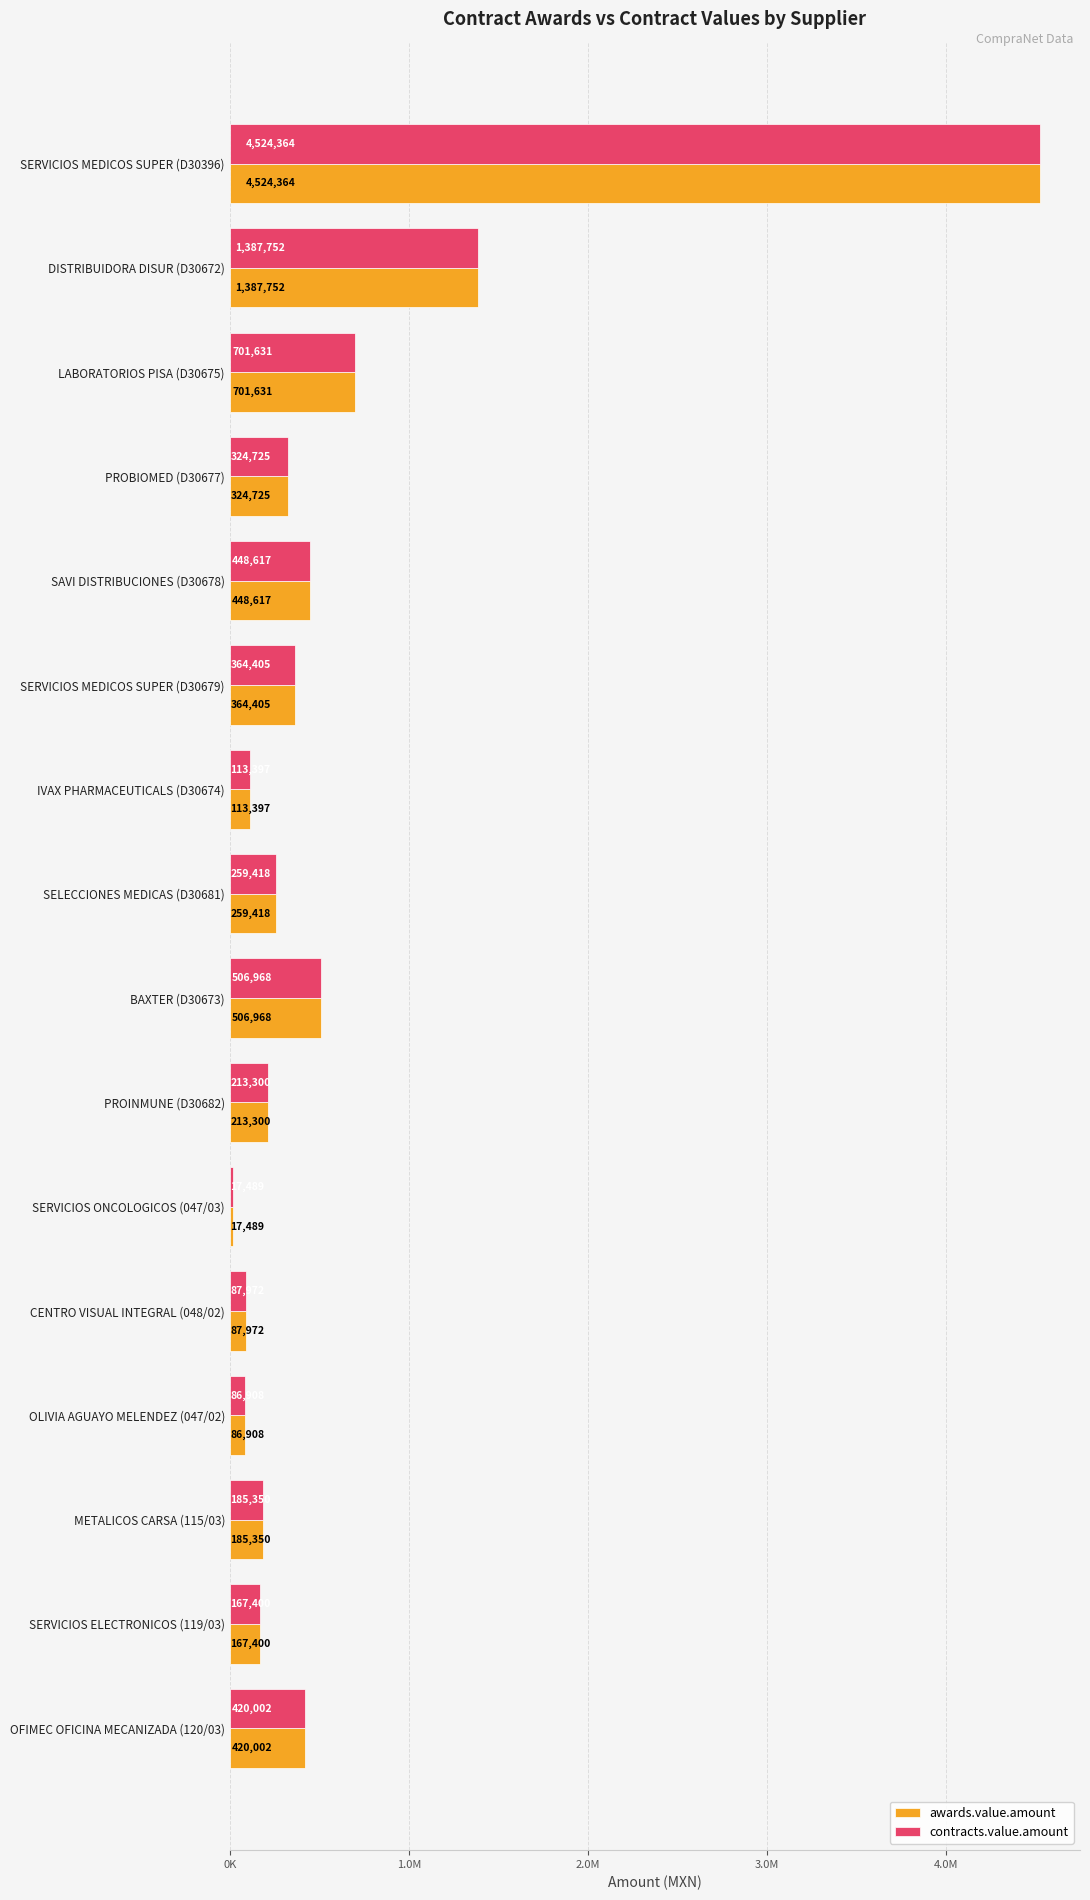

What are all the series names shown in the legend?

awards.value.amount, contracts.value.amount